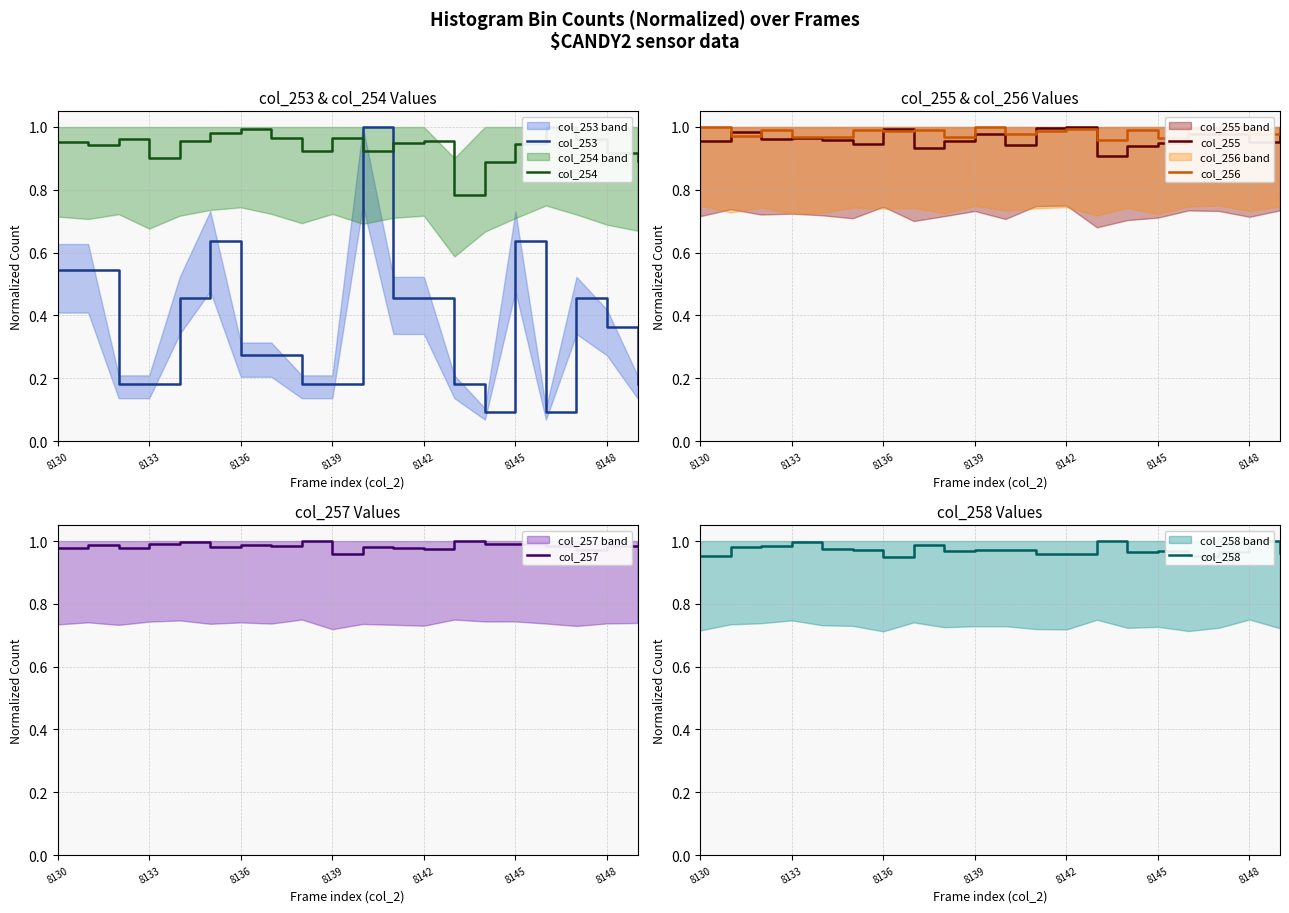

At which category is the sum across all series the highest?

10